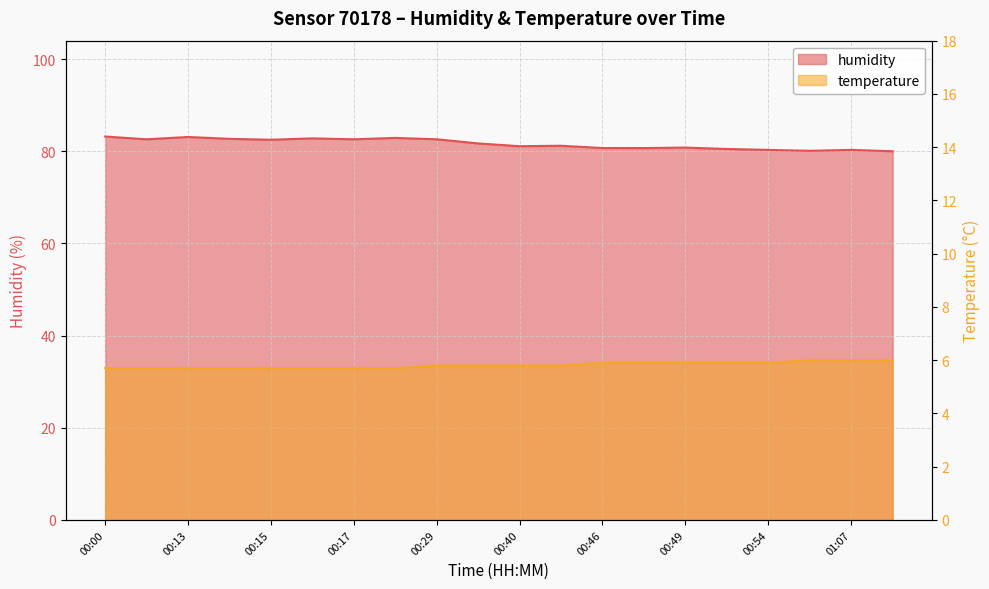

What value does the temperature series have at 00:16?

5.7